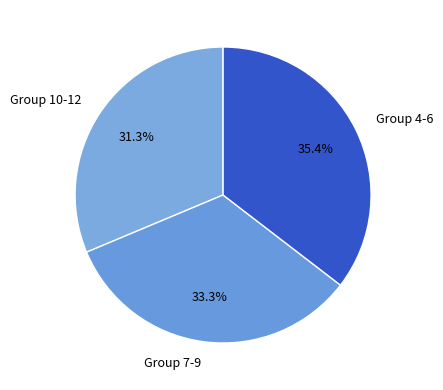

Do Group 10-12 and Group 4-6 together represent more than half of the pie?

Yes